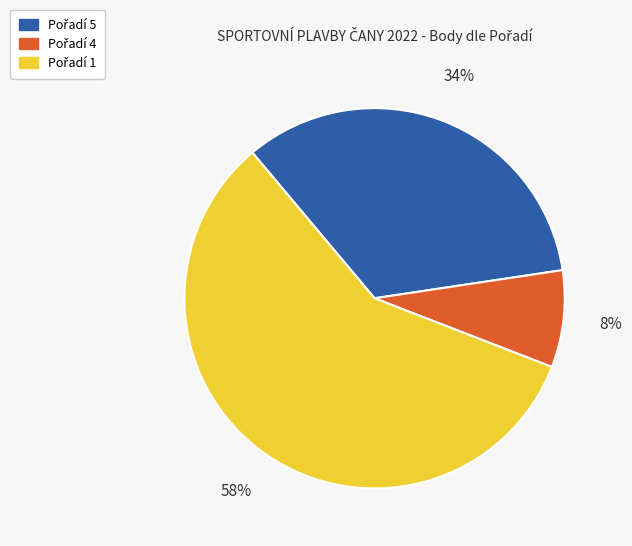

Is there any slice that represents more than half of the pie?

Yes